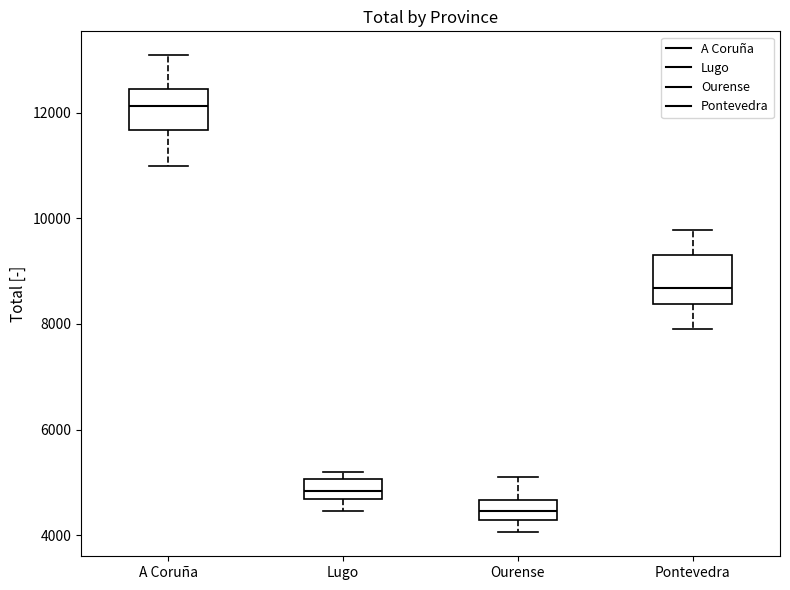

Which box's median line is the lowest?

Ourense